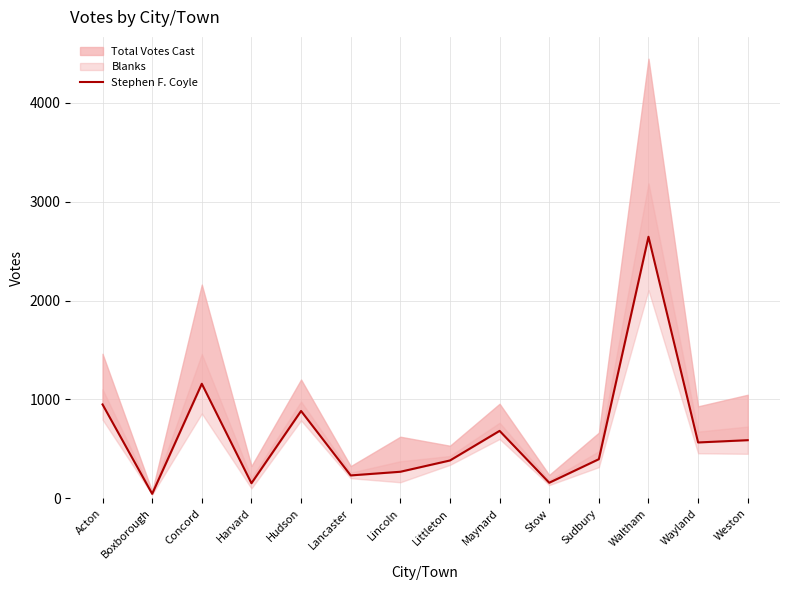

What is the difference between the second highest and minimum values?

1112